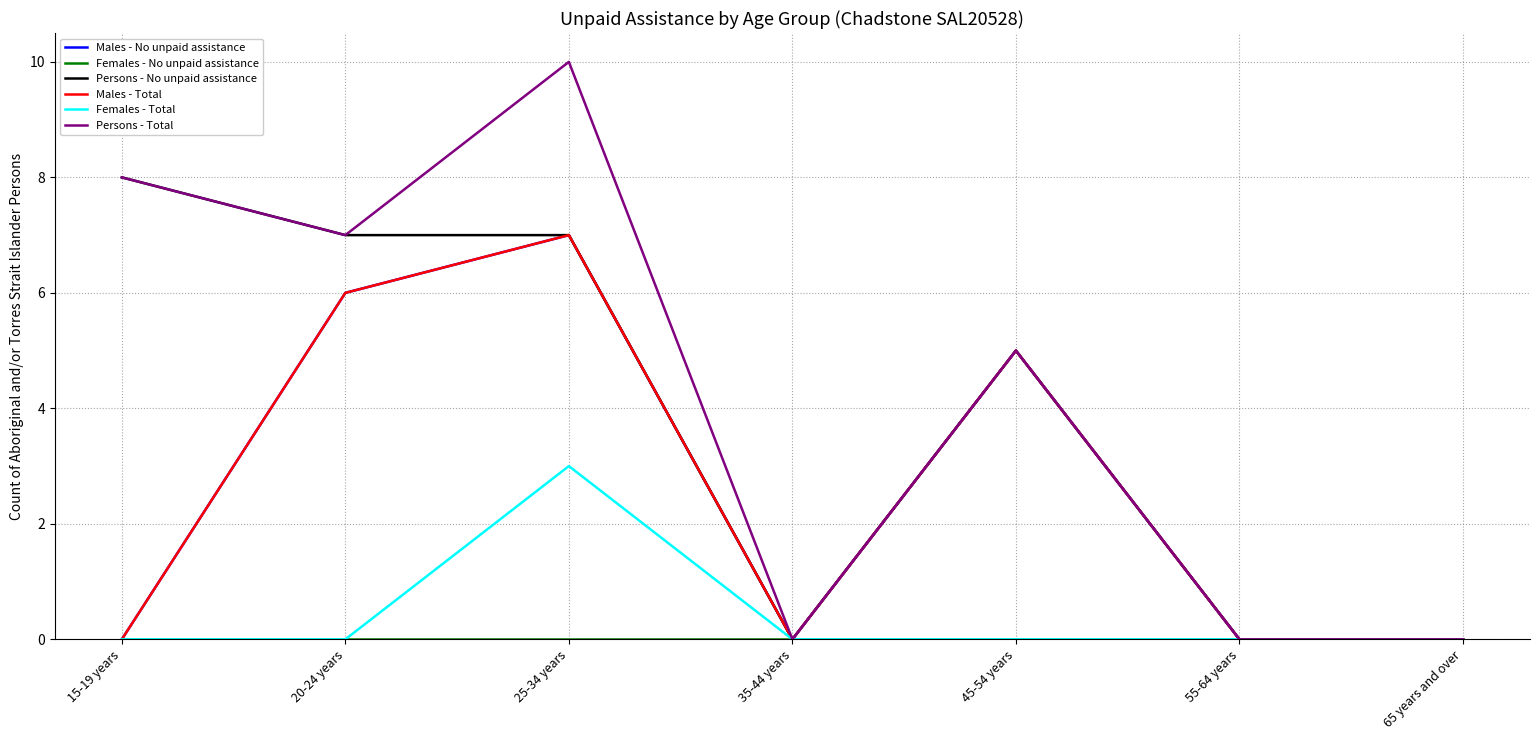

How many Males - Total values are between 0 and 6?

6